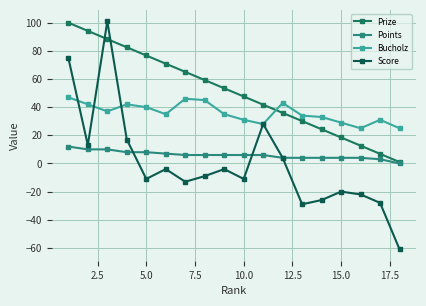

True or false: Points and Prize intersect in this chart.

False